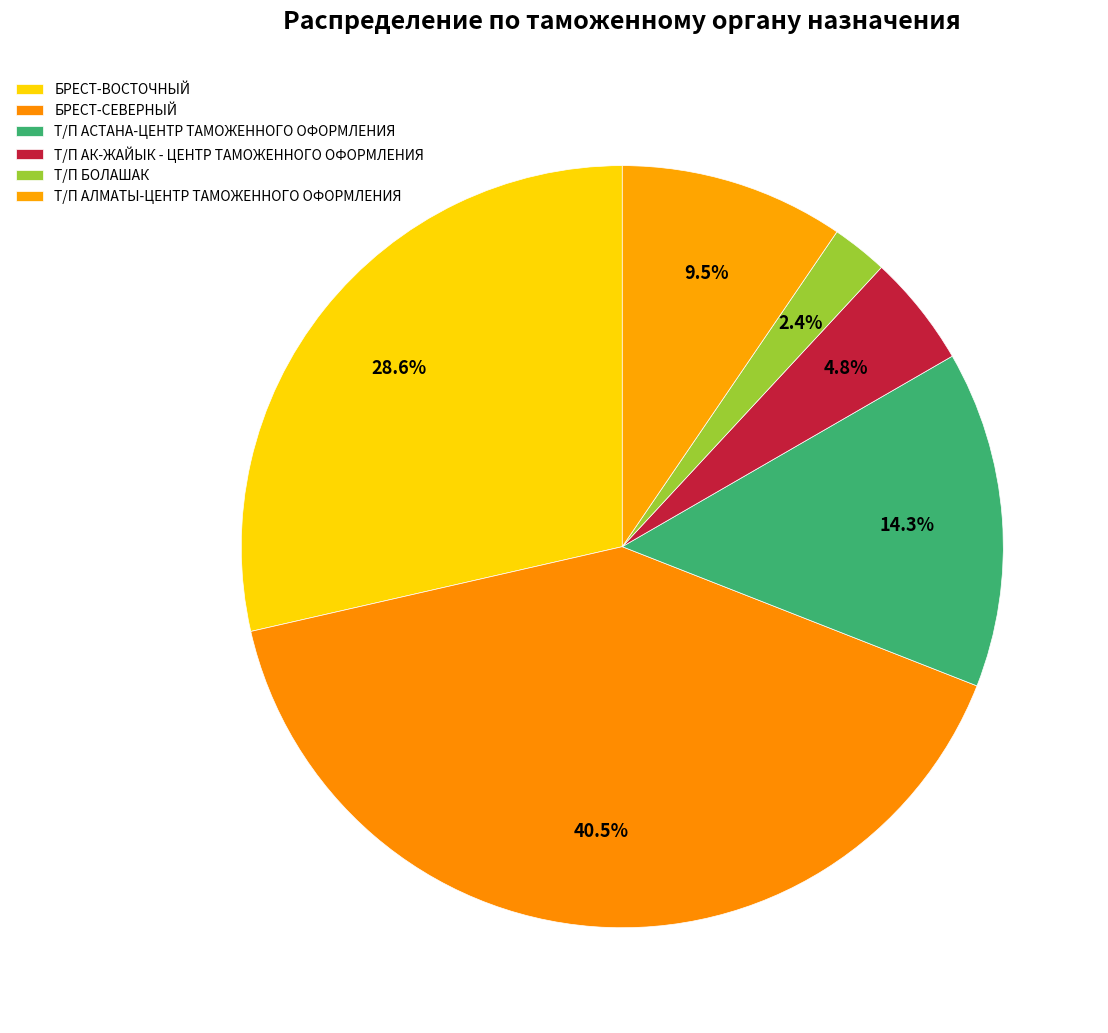

Count the number of slices in the pie.

6